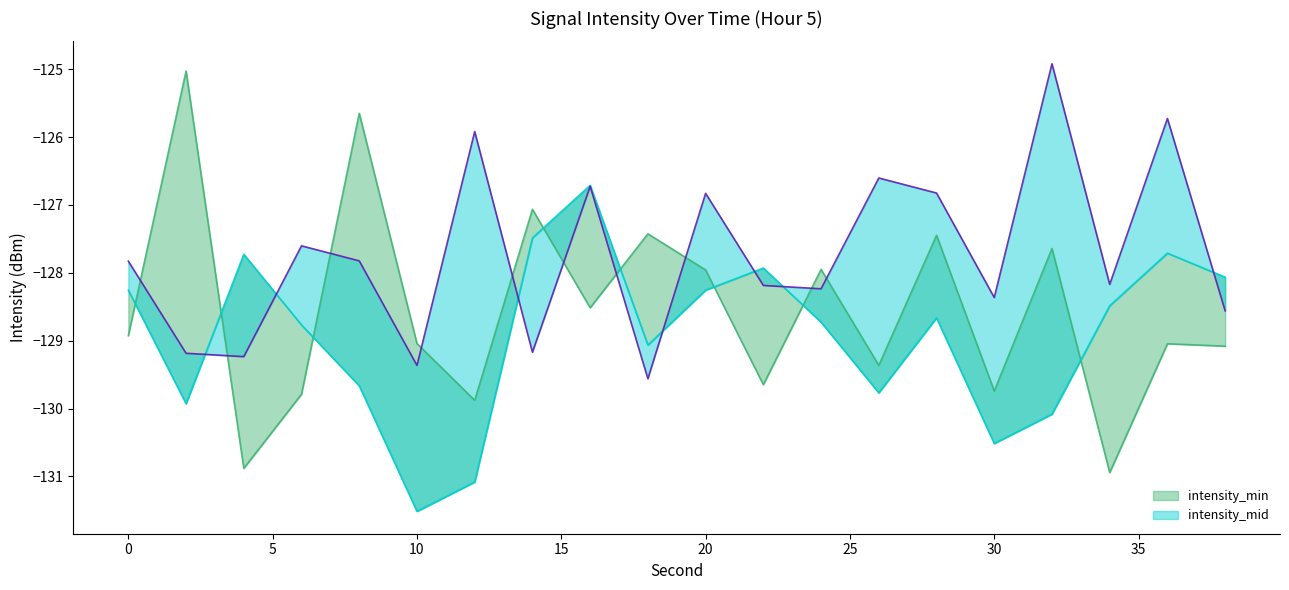

What is the difference between the second highest and second lowest values in the intensity_min_line series?

5.2